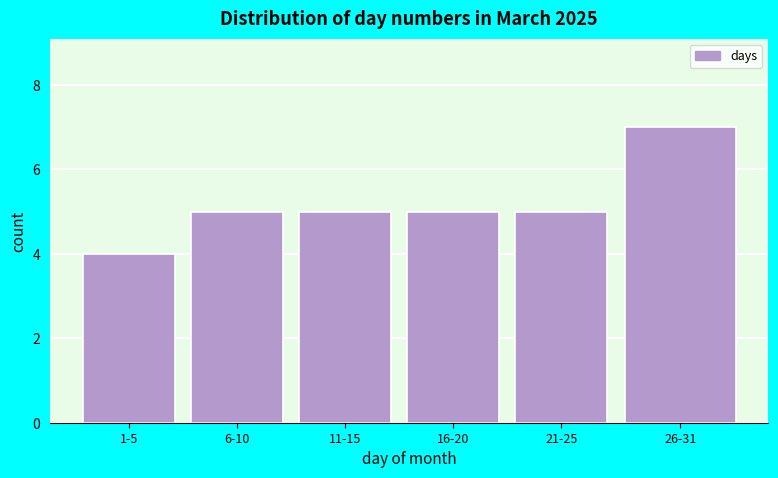

Reading right to left, extract all data points from this chart.

7	5	5	5	5	4